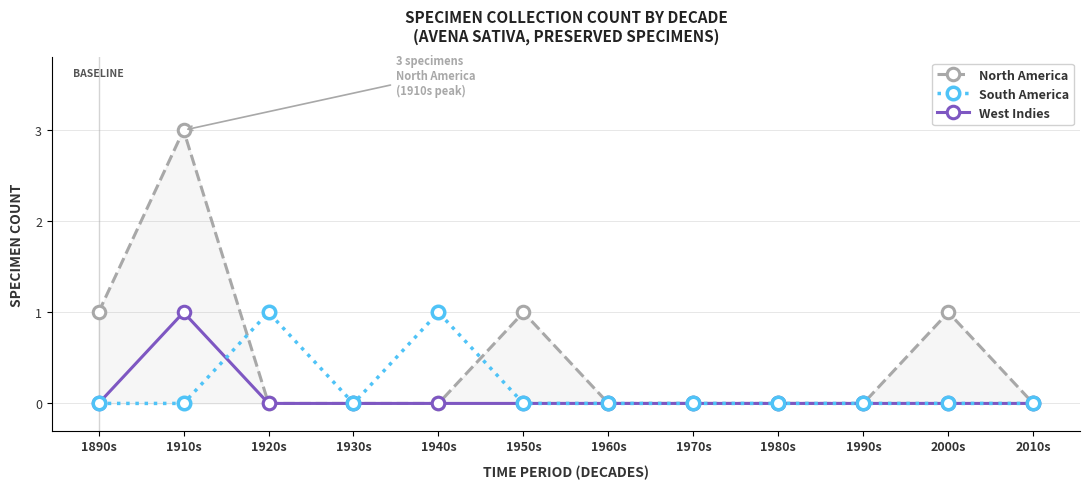

Reading right to left, extract all data points from this chart.

North America: 2010s=0	2000s=1	1990s=0	1980s=0	1970s=0	1960s=0	1950s=1	1940s=0	1930s=0	1920s=0	1910s=3	1890s=1
South America: 2010s=0	2000s=0	1990s=0	1980s=0	1970s=0	1960s=0	1950s=0	1940s=1	1930s=0	1920s=1	1910s=0	1890s=0
West Indies: 2010s=0	2000s=0	1990s=0	1980s=0	1970s=0	1960s=0	1950s=0	1940s=0	1930s=0	1920s=0	1910s=1	1890s=0